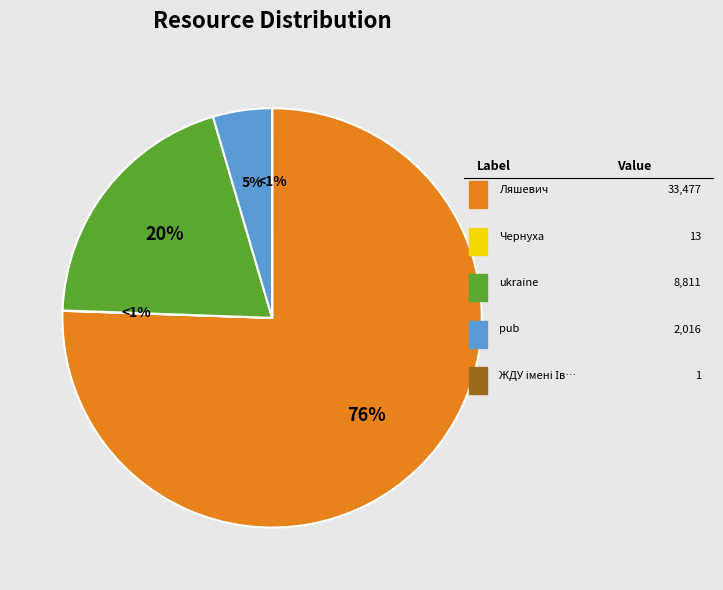

Does any single category account for the majority?

Yes